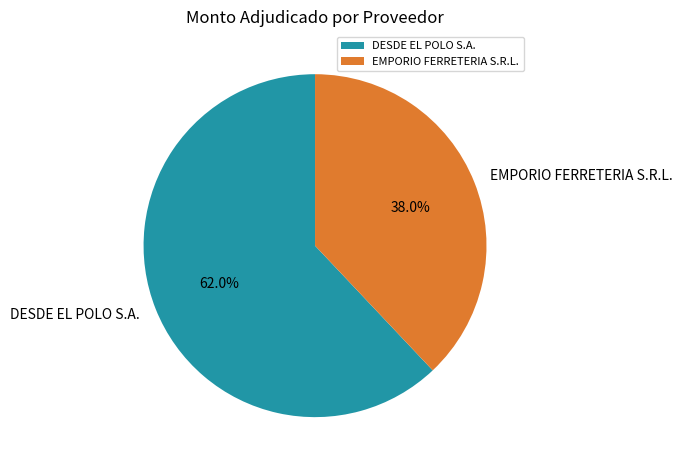

Which slice is the largest?

DESDE EL POLO S.A.